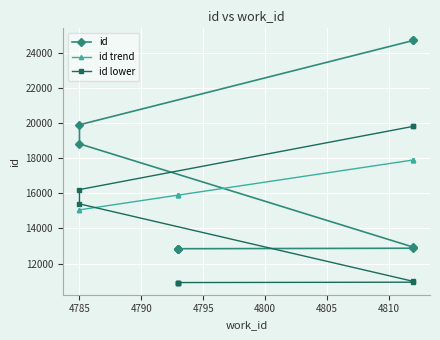

List the series in order of their peak value, highest first.

id, id lower, id trend